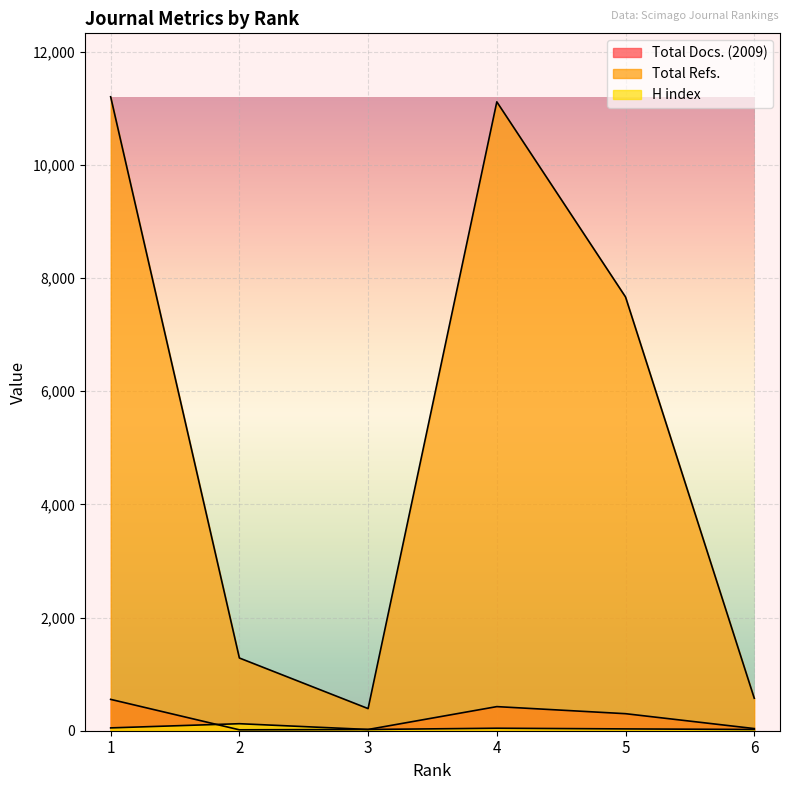

At how many categories does at least one series exceed 1634?

3